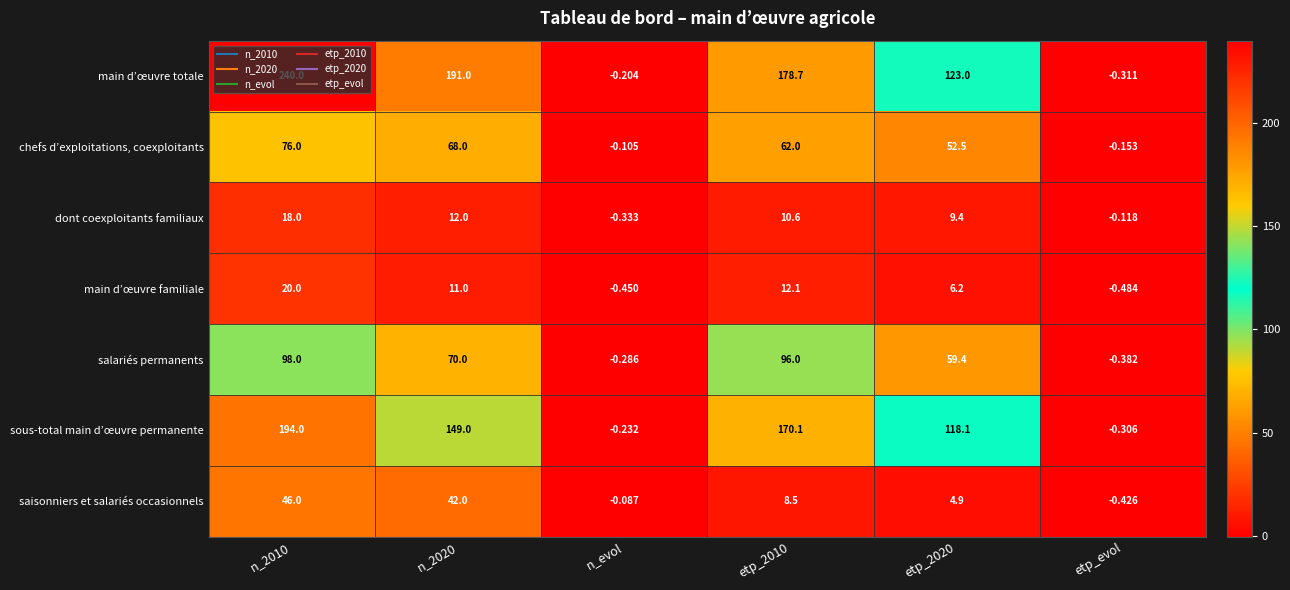

How many values in saisonniers et salariés occasionnels are above zero?

4